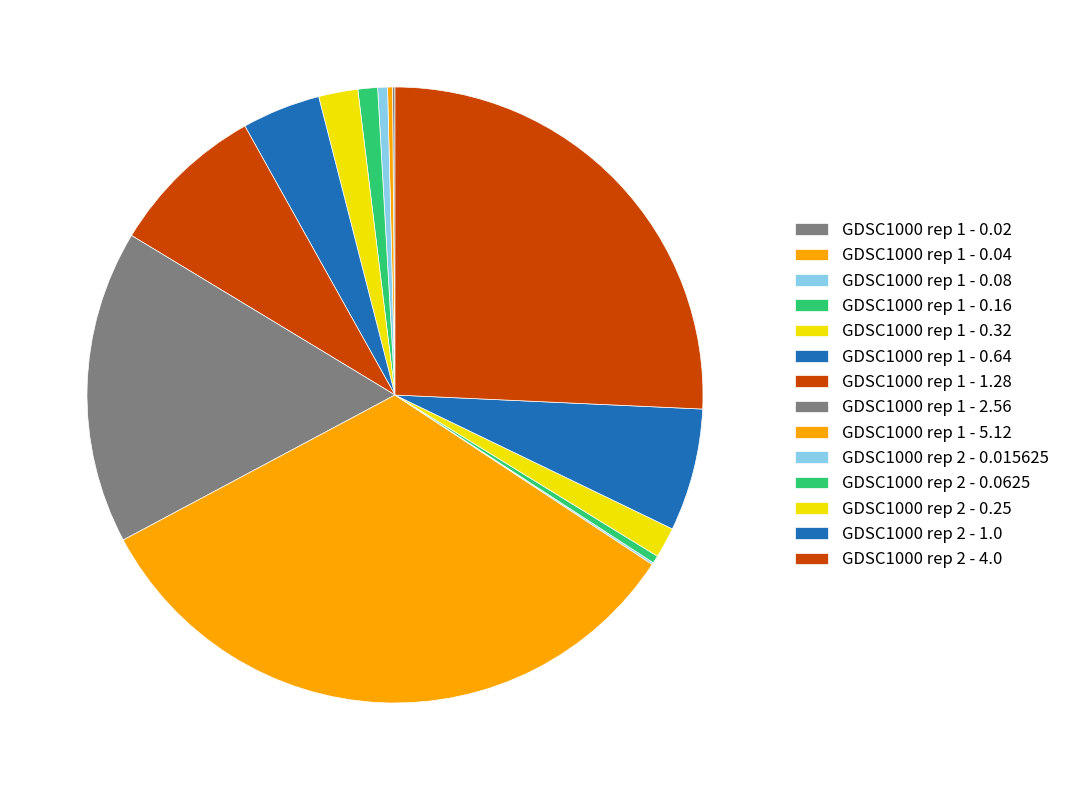

Which slice is the largest?

GDSC1000 rep 1 - 5.12